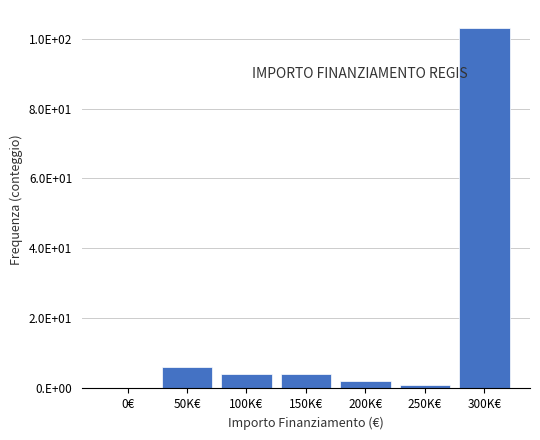

Are the bars horizontal?

No